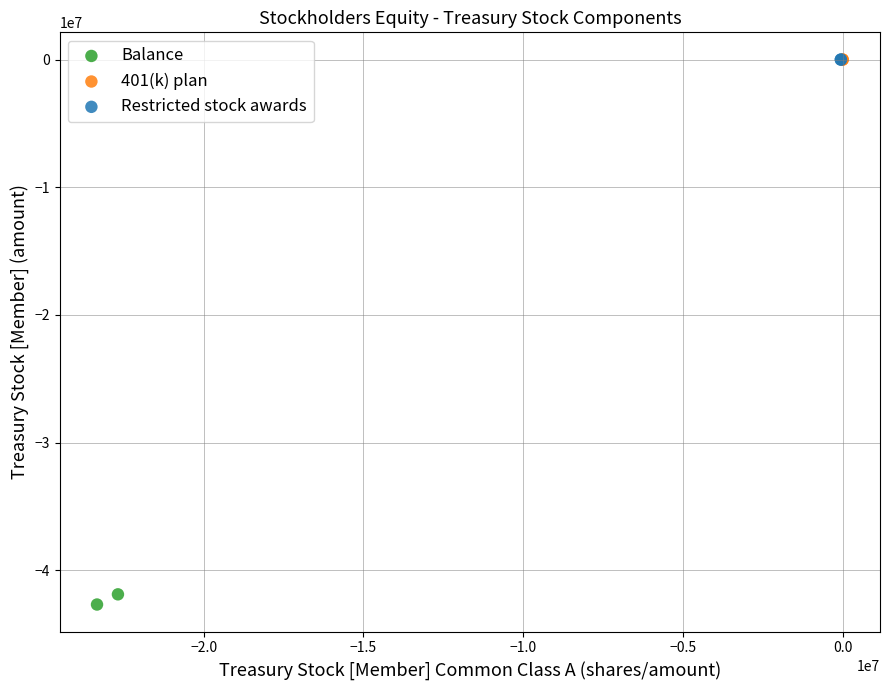

What are all the series names shown in the legend?

Balance, 401(k) plan, Restricted stock awards